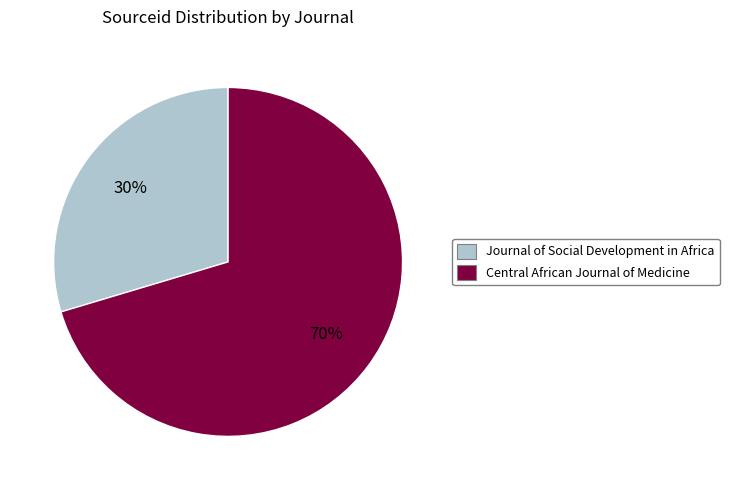

Is the sum of Journal of Social Development in Africa and Central African Journal of Medicine greater than half?

Yes